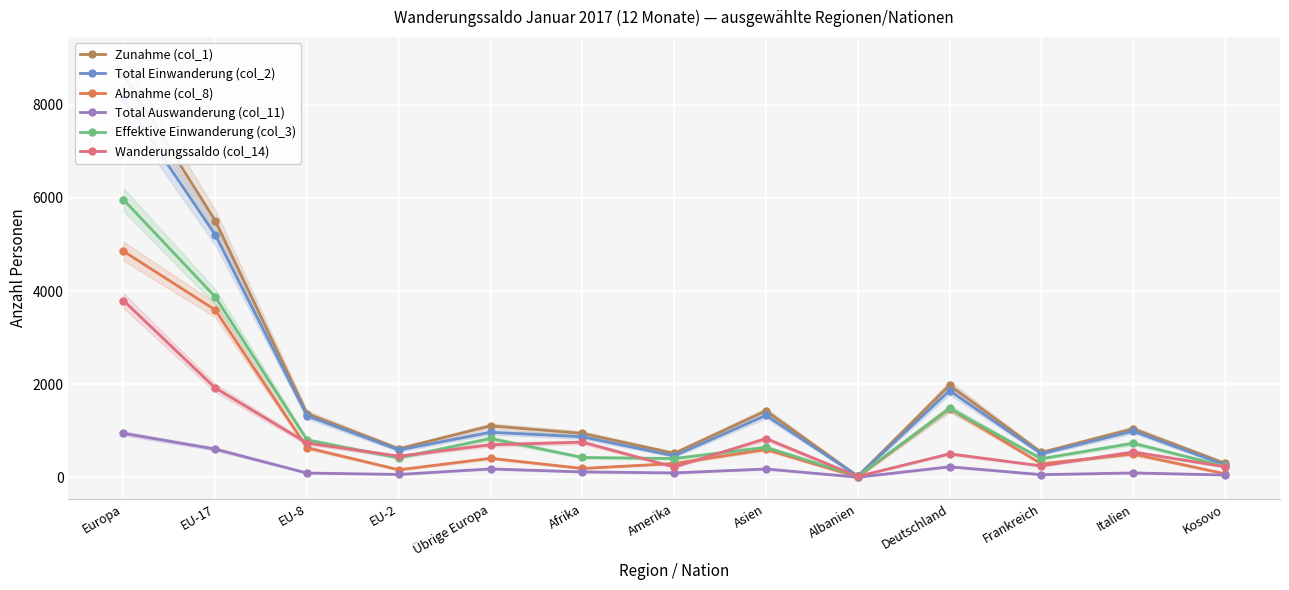

True or false: Wanderungssaldo (col_14) has more than 0 interior local peaks.

True